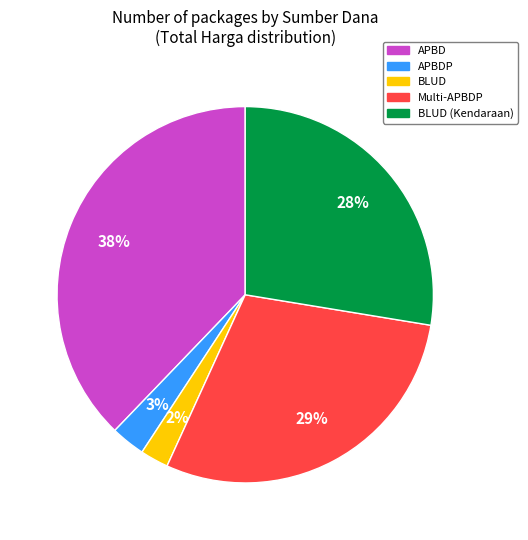

Which category has the smallest portion of the pie?

BLUD